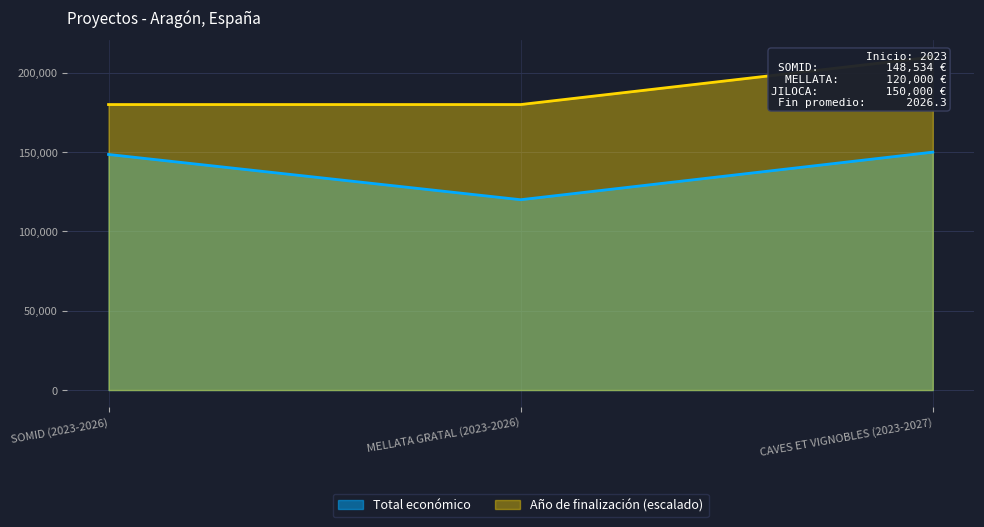

At how many categories does at least one series exceed 124435?

3